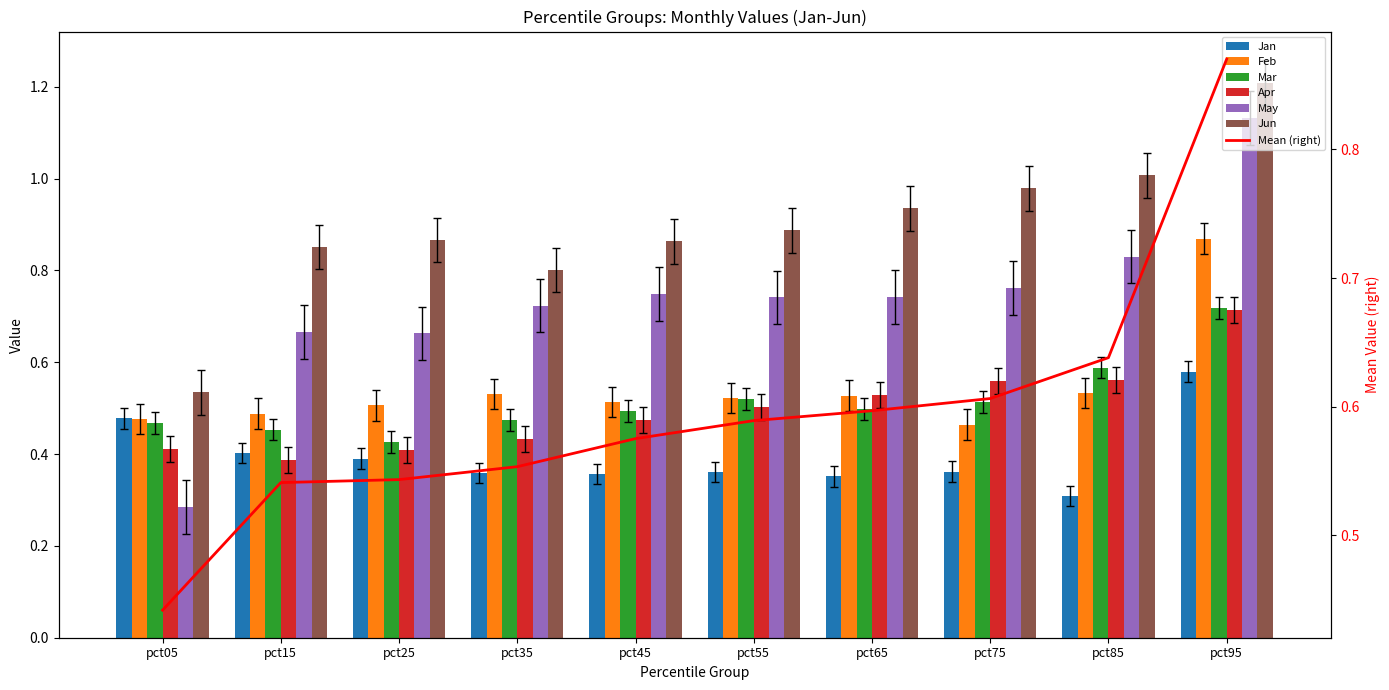

What is the total value across all series at pct95?

5.2